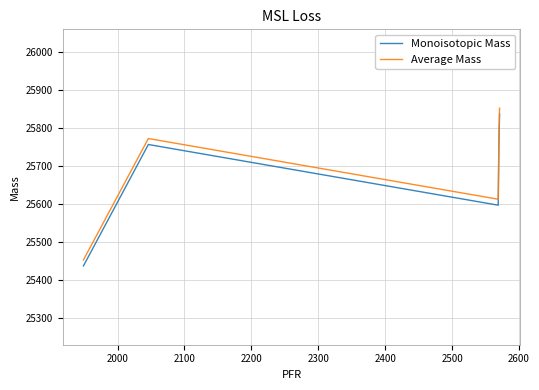

True or false: Monoisotopic Mass has more than 2 interior local peaks.

False